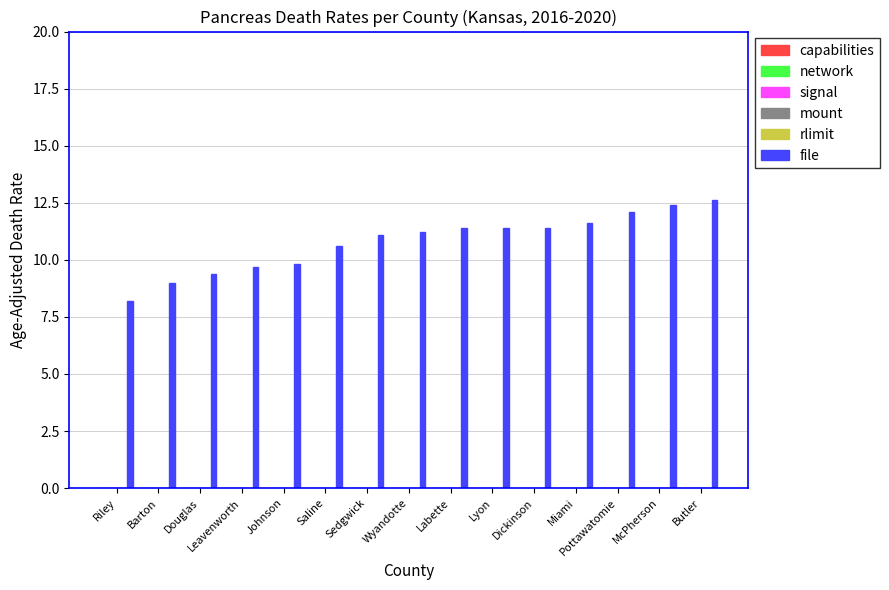

What is the difference between the second highest and minimum values?

4.2